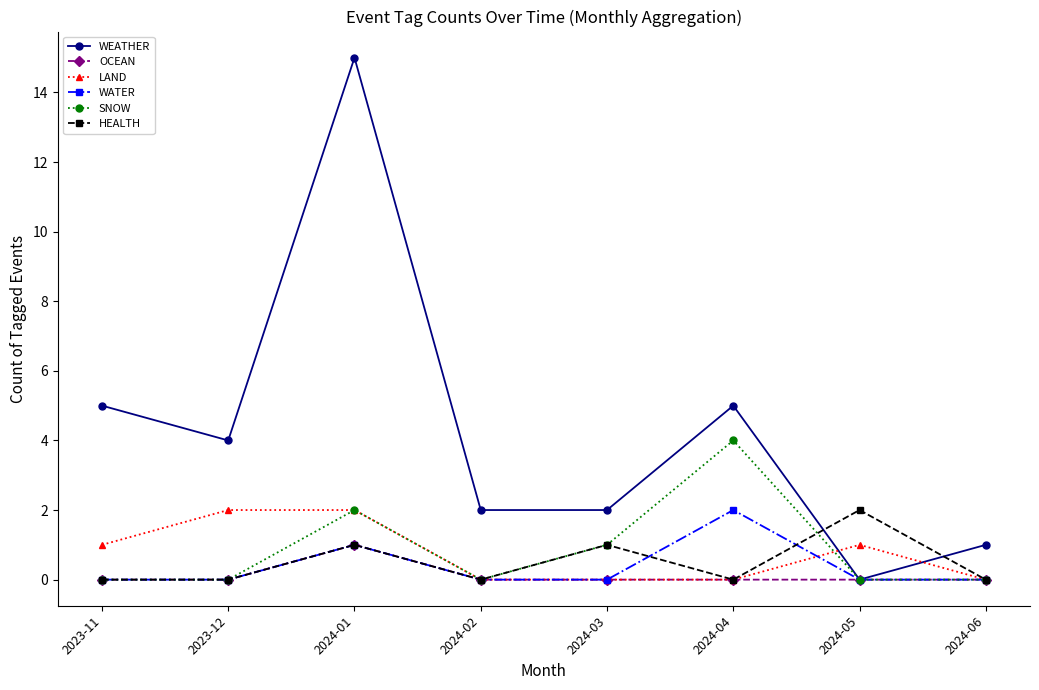

What are all the series names shown in the legend?

WEATHER, OCEAN, LAND, WATER, SNOW, HEALTH